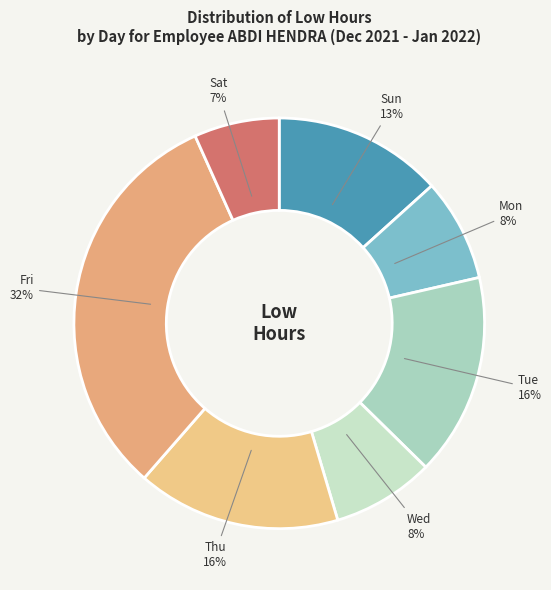

Do Sat and Fri together represent more than half of the pie?

No